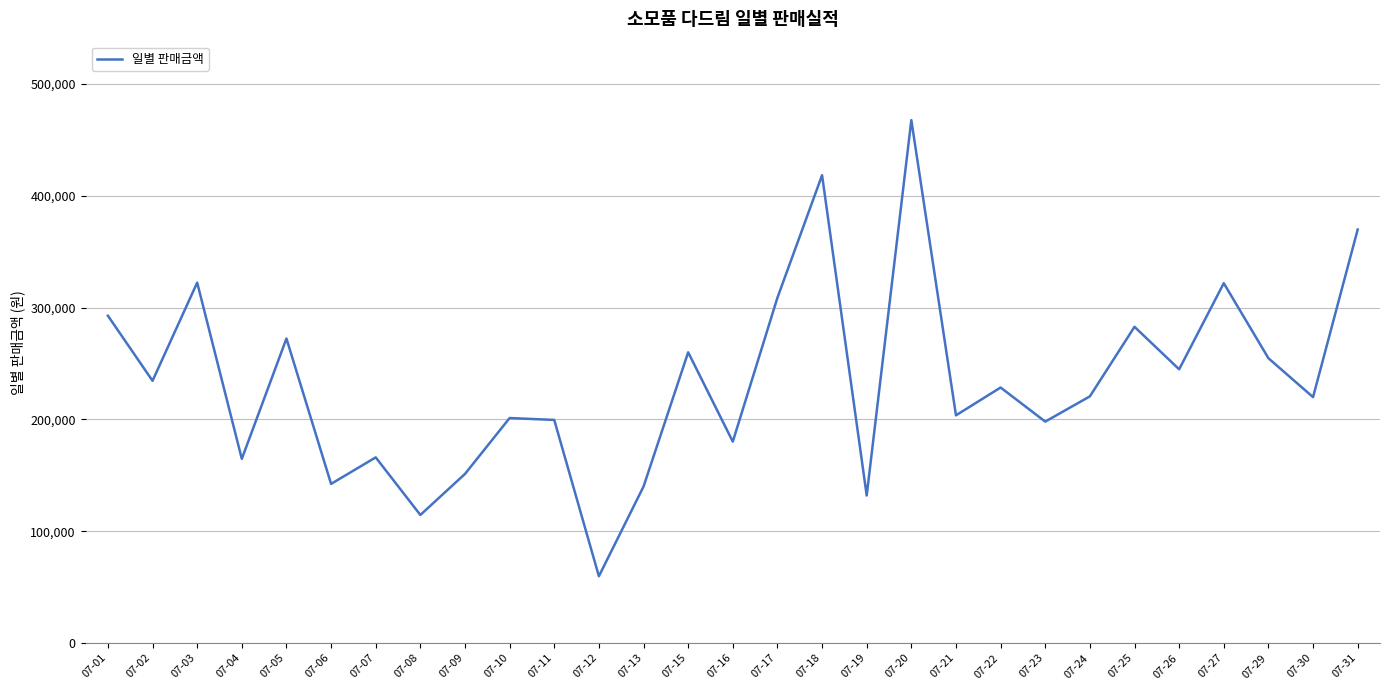

What is the change in value from 07-02 to 07-06?

-92220